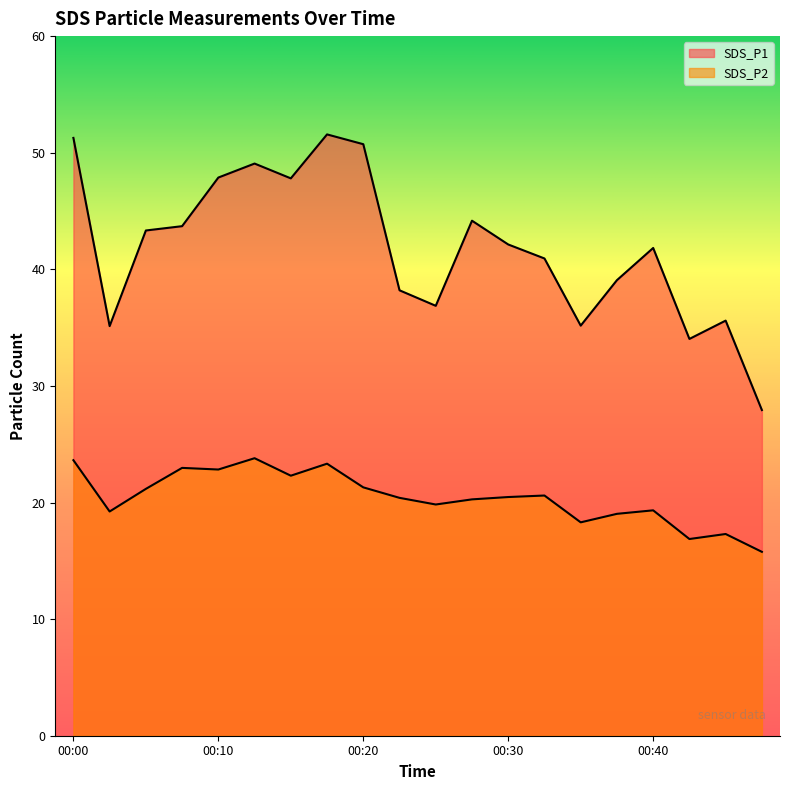

At which category does SDS_P2 reach its first local valley?

00:03